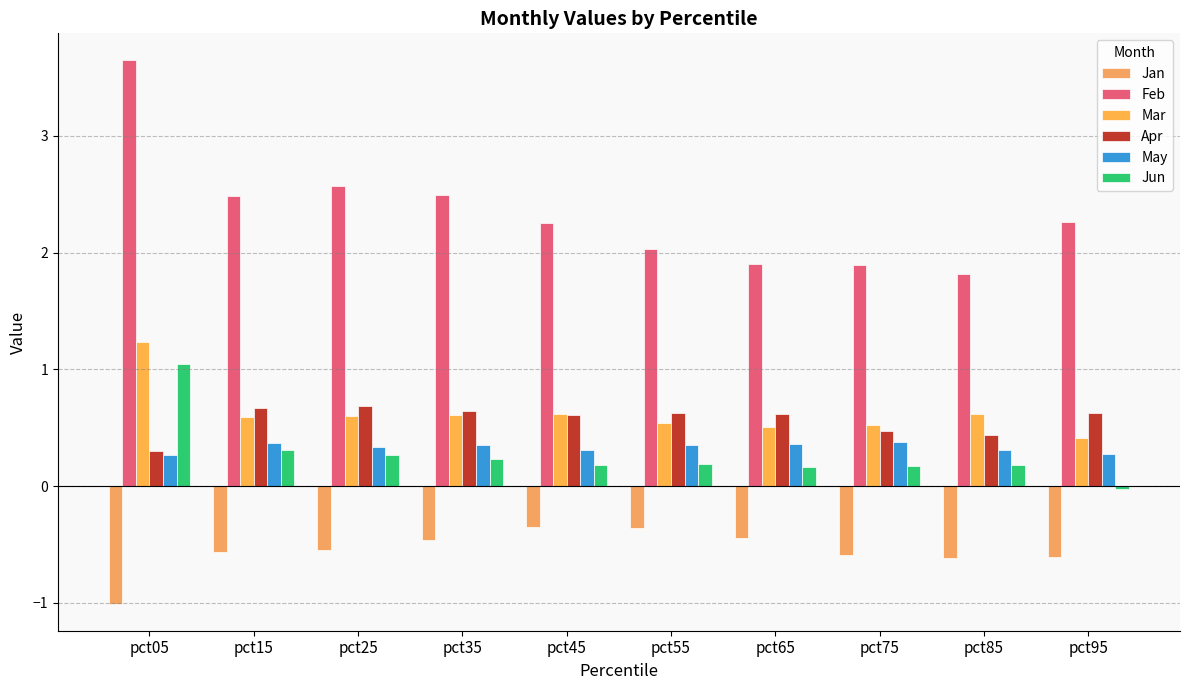

The value of May at pct15 is 0.4. True or false?

True